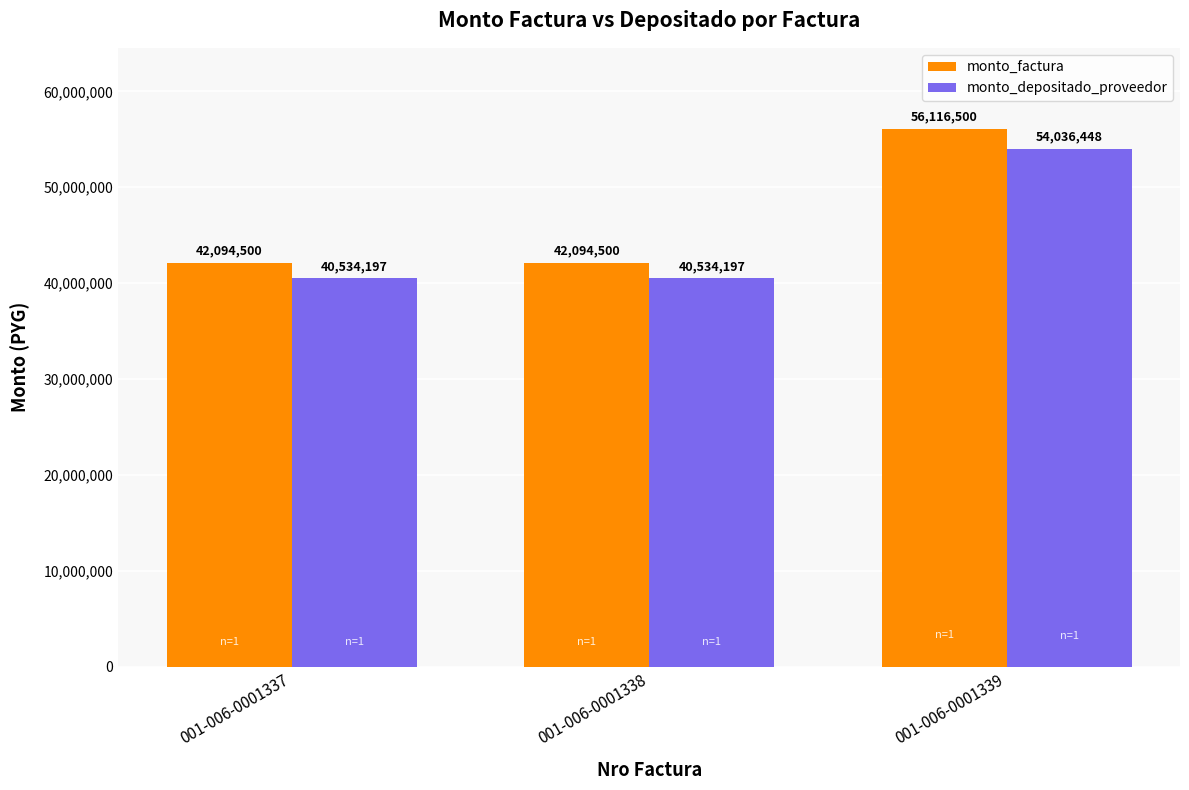

Reading right to left, list all the values displayed in this chart.

monto_factura: 001-006-0001339=56116500	001-006-0001338=42094500	001-006-0001337=42094500
monto_depositado_proveedor: 001-006-0001339=54036448	001-006-0001338=40534197	001-006-0001337=40534197